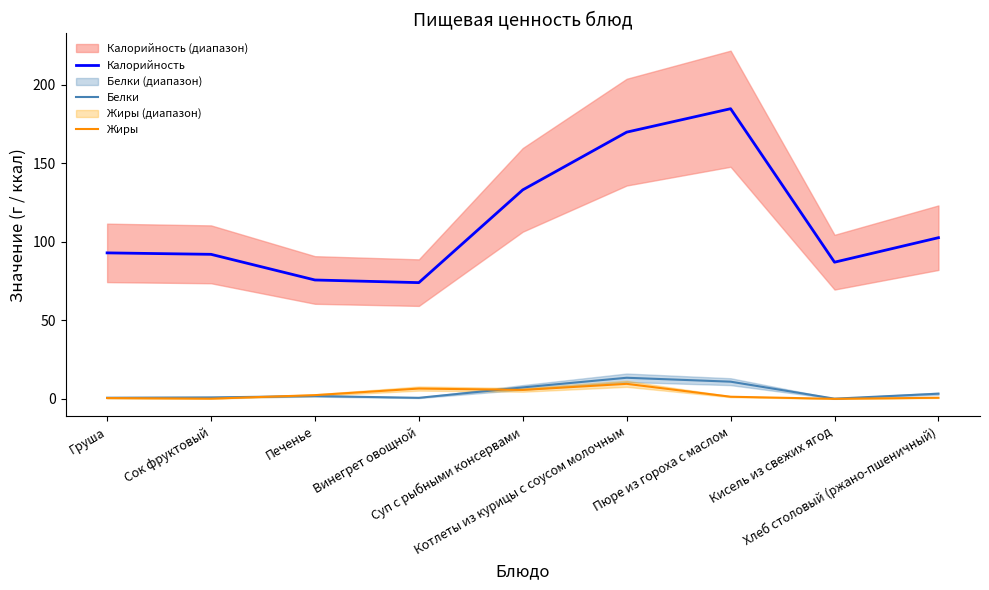

Which series has the largest total across all categories?

Калорийность